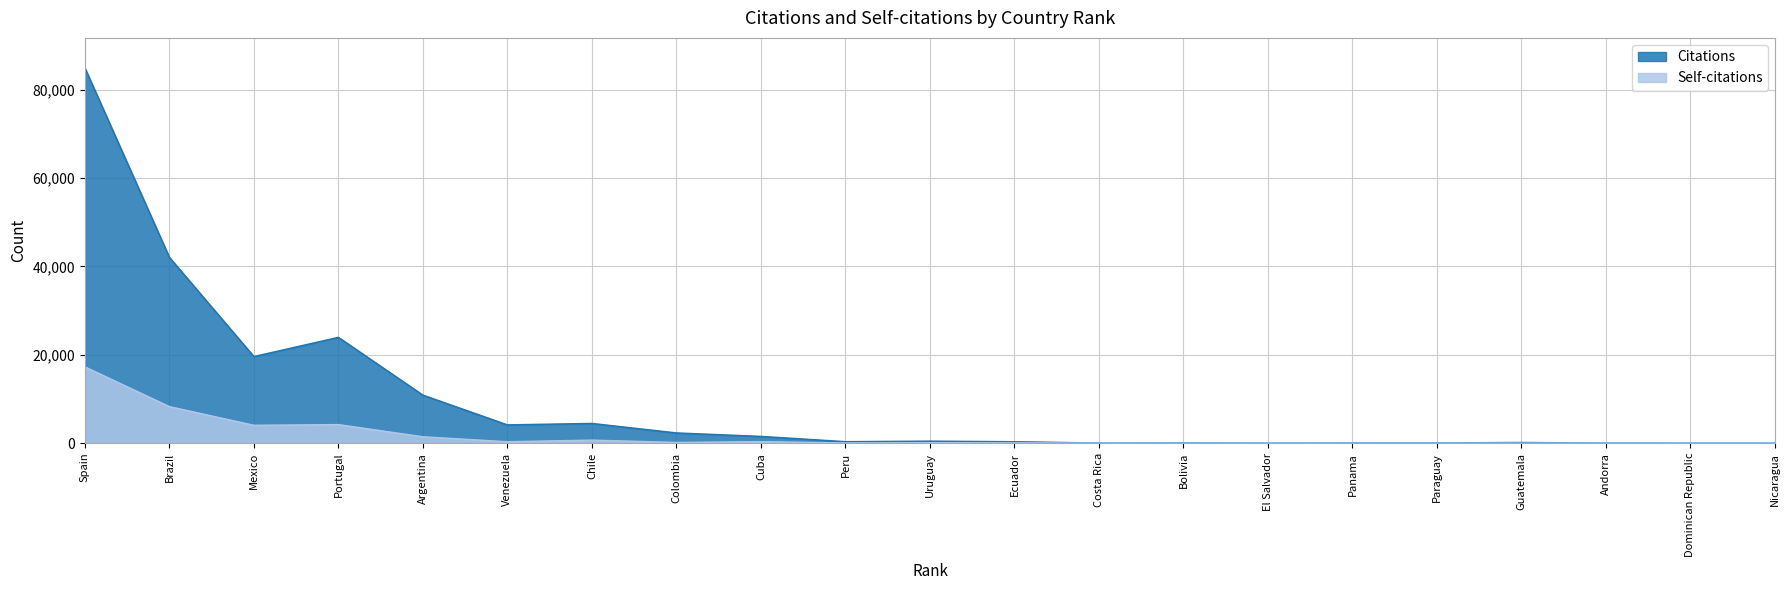

Which series has the widest spread of values?

Citations